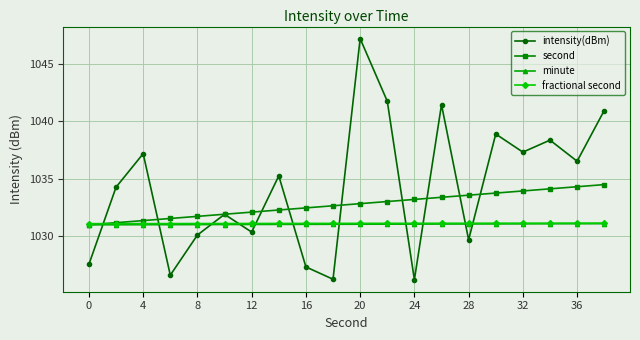

Which series has the largest total across all categories?

intensity(dBm)